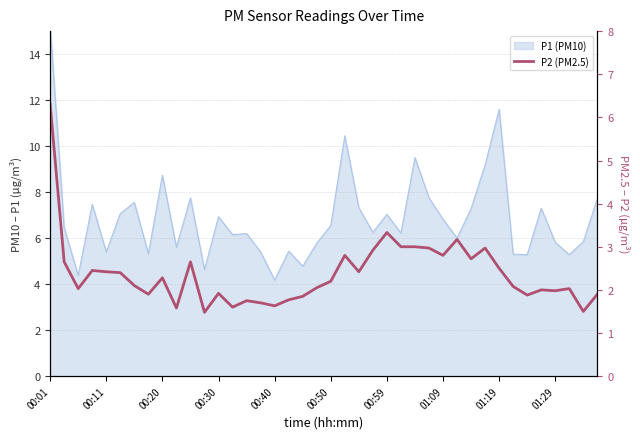

True or false: the data has more than 0 interior local peaks.

True